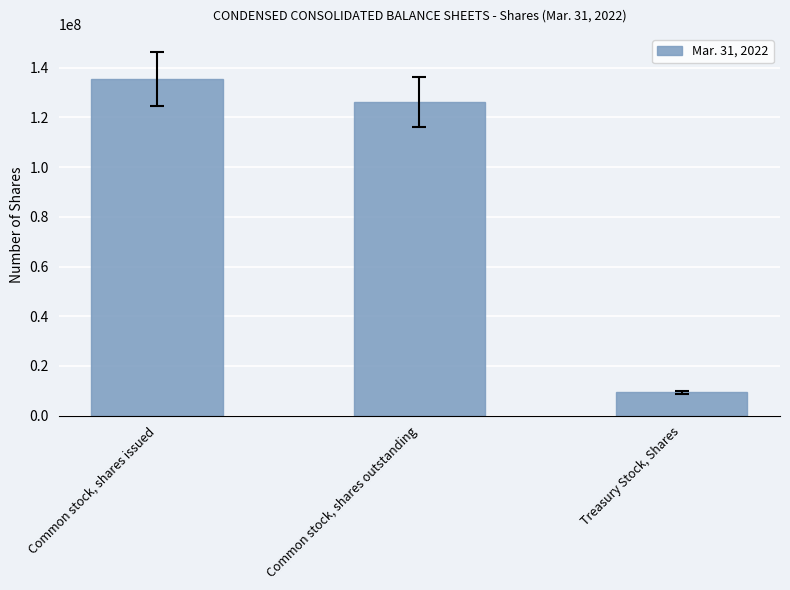

What is the average value?

90291872